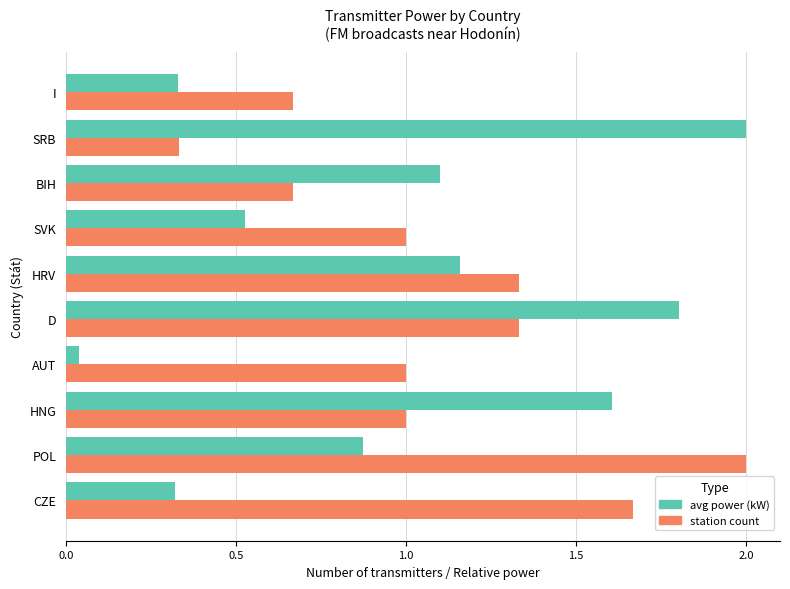

At which category is the sum across all series the highest?

D